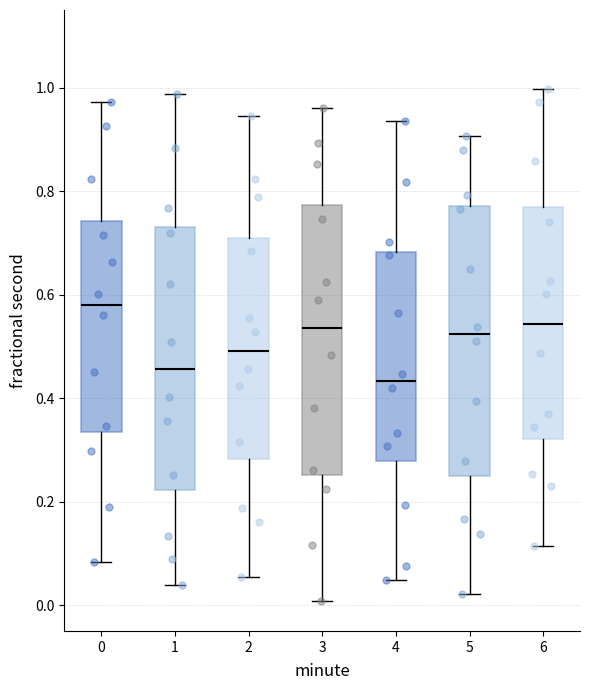

Where does the lower whisker of the box at x = 3 end on the y-axis? The values are not printed on the chart, so give them approximately, as read against the axis.

0.00